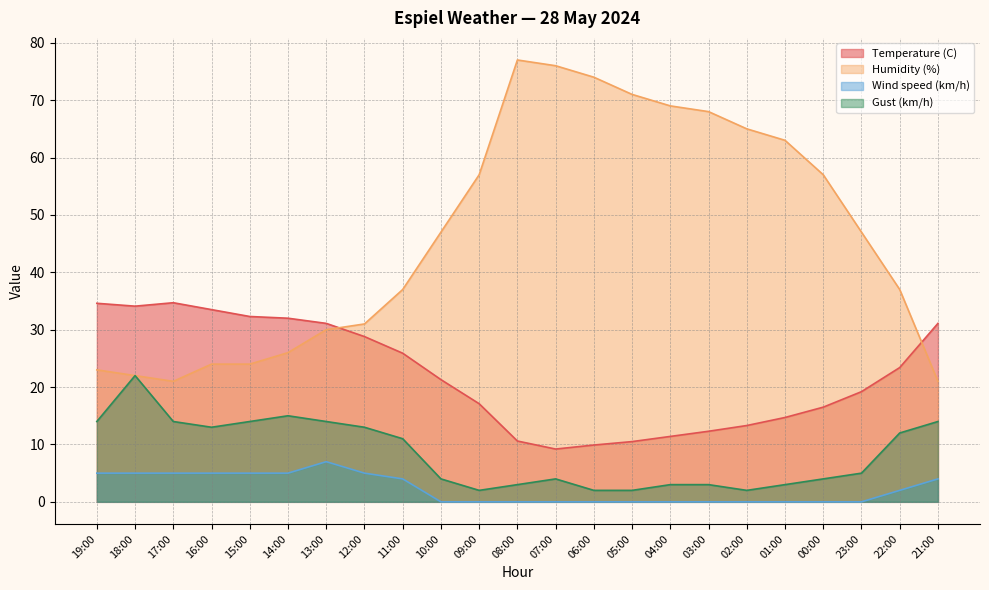

What is the value of the Gust (km/h) point at the 21st from the left?

5.0